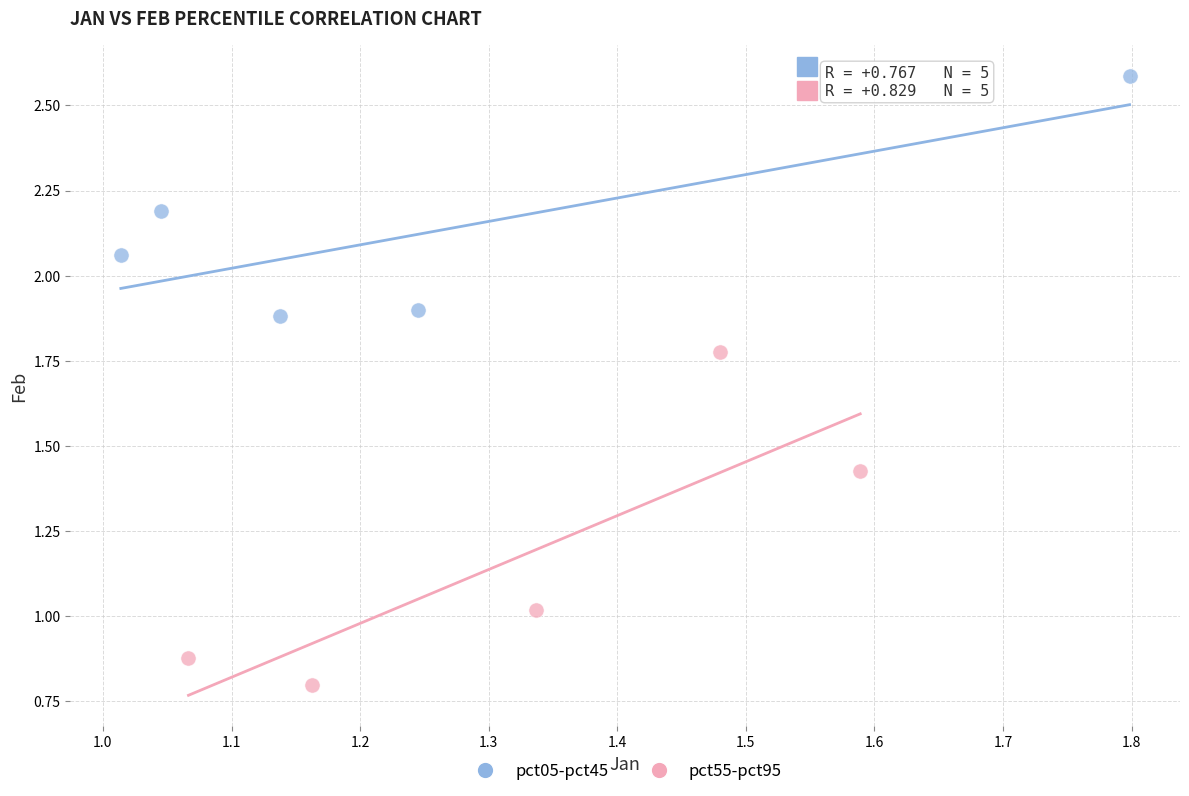

Which series contains the highest Y value?

pct05-pct45